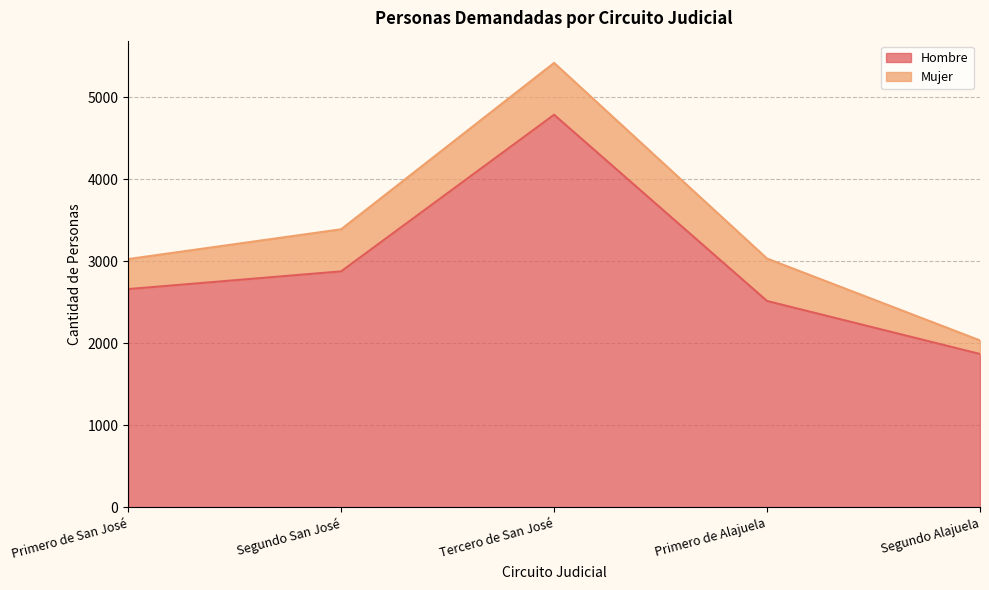

Which has a higher value, Segundo Alajuela or Tercero de San José?

Tercero de San José